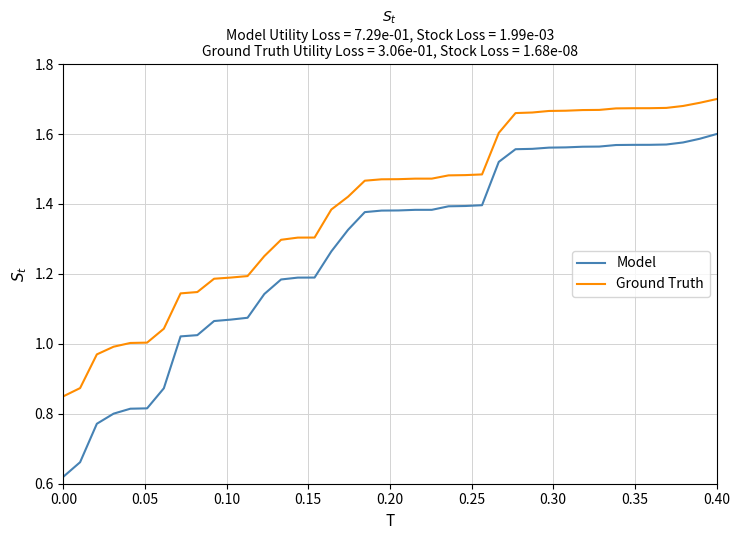

Which series has the widest spread of values?

Model